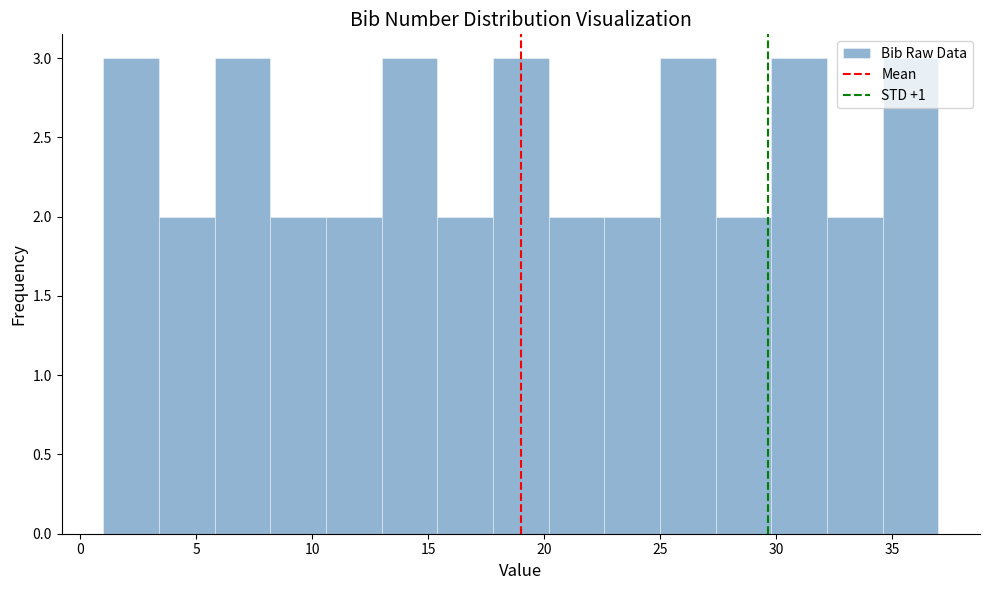

Reading left to right, list every bar in this chart as the range it spans on the x-axis followed by its height. Neither the bar edges nor the heights are printed on the chart, so give them approximately, as read against the axes.

1.0 to 3.4: 3
3.4 to 5.8: 2
5.8 to 8.2: 3
8.2 to 10.6: 2
10.6 to 13.0: 2
13.0 to 15.4: 3
15.4 to 17.8: 2
17.8 to 20.2: 3
20.2 to 22.6: 2
22.6 to 25.0: 2
25.0 to 27.4: 3
27.4 to 29.8: 2
29.8 to 32.2: 3
32.2 to 34.6: 2
34.6 to 37.0: 3